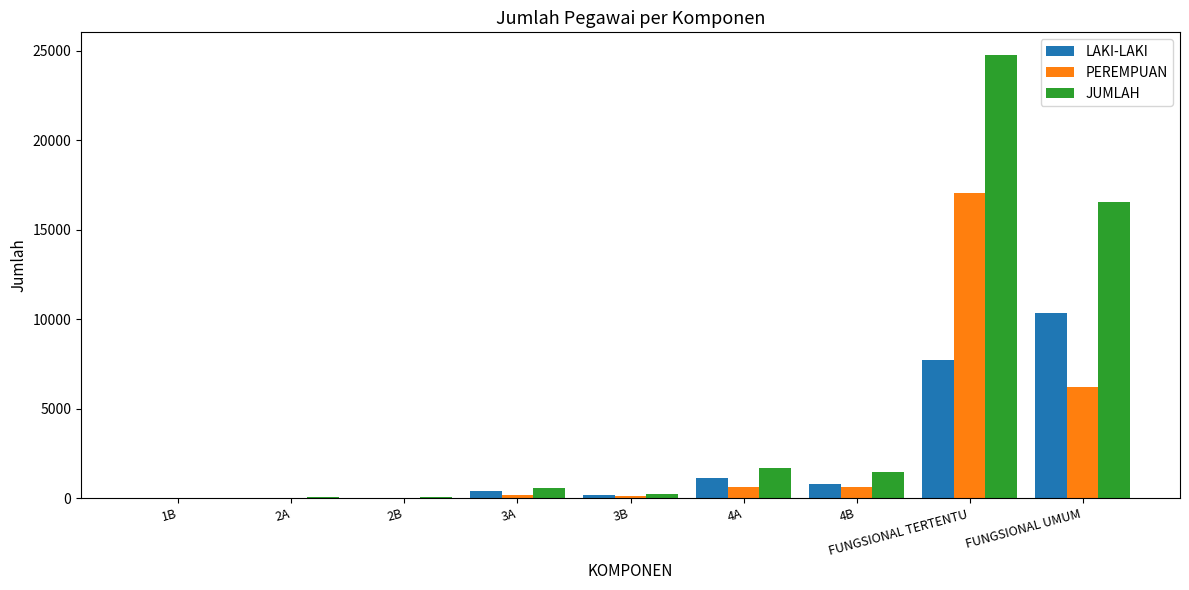

Where is LAKI-LAKI nearest to the value 5172?

FUNGSIONAL TERTENTU